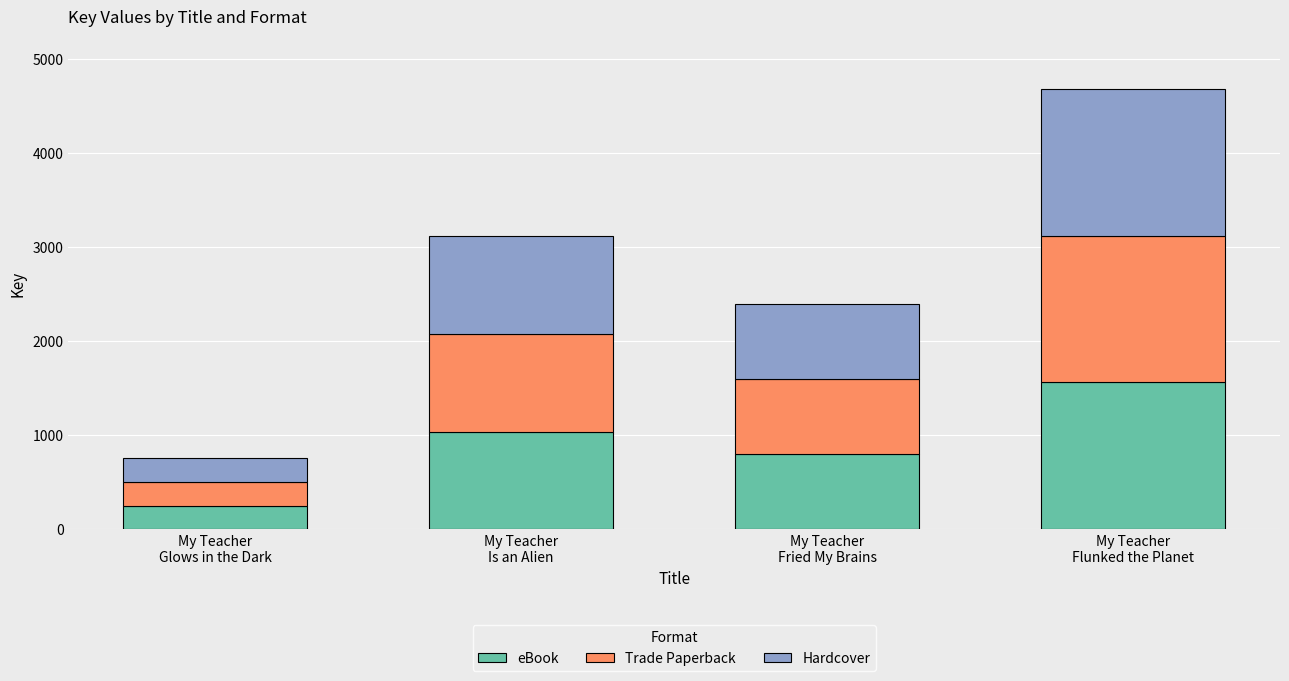

What is the maximum value for eBook?

1561